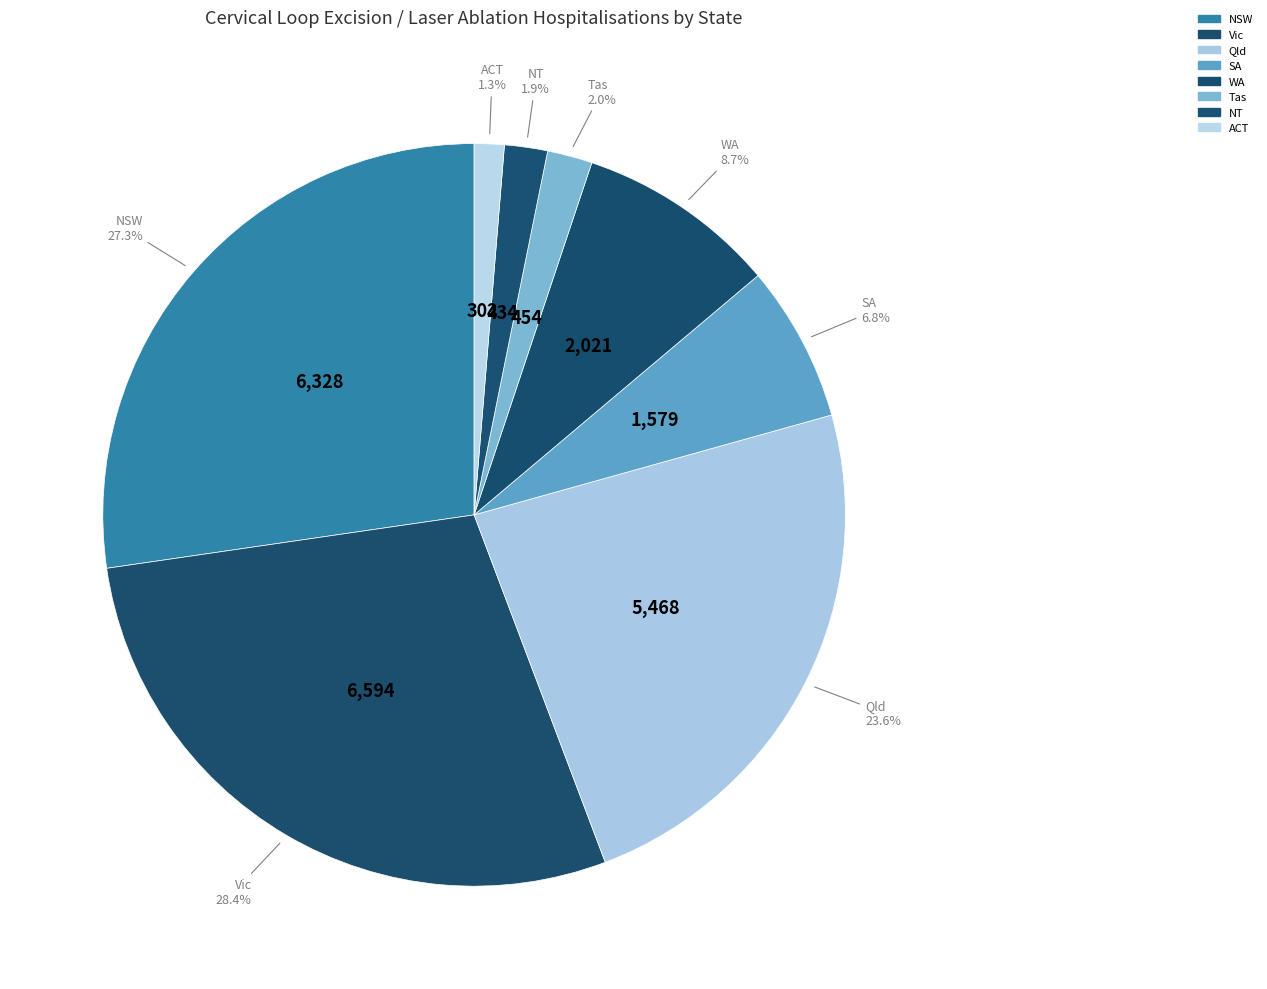

To the nearest percent, what portion does NT represent?

2%